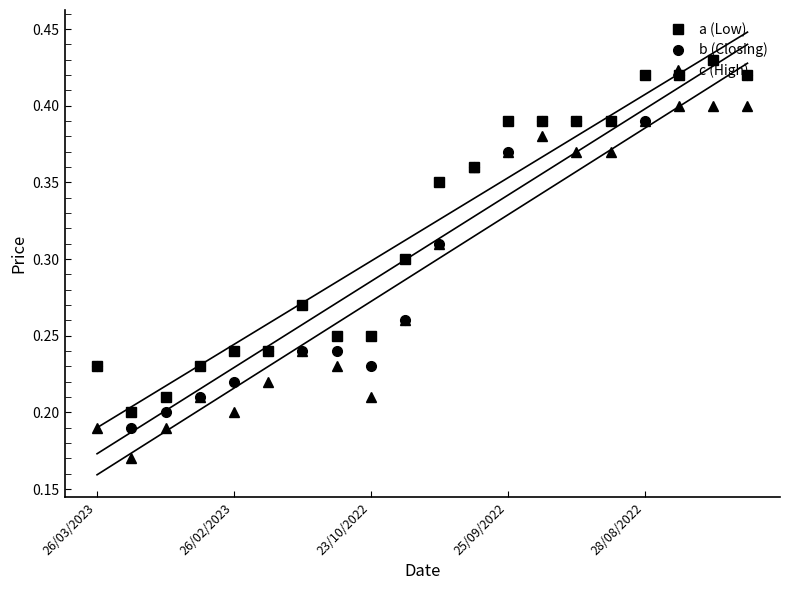

What is the lowest value of the Closing series?

0.2